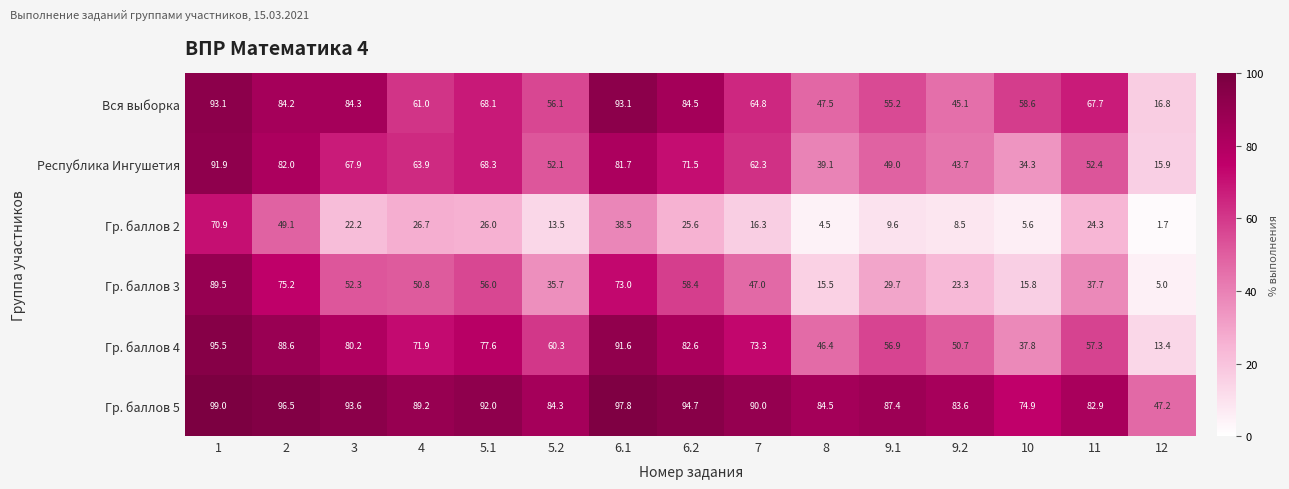

The value of Республика Ингушетия at 4 is 63.9. True or false?

True